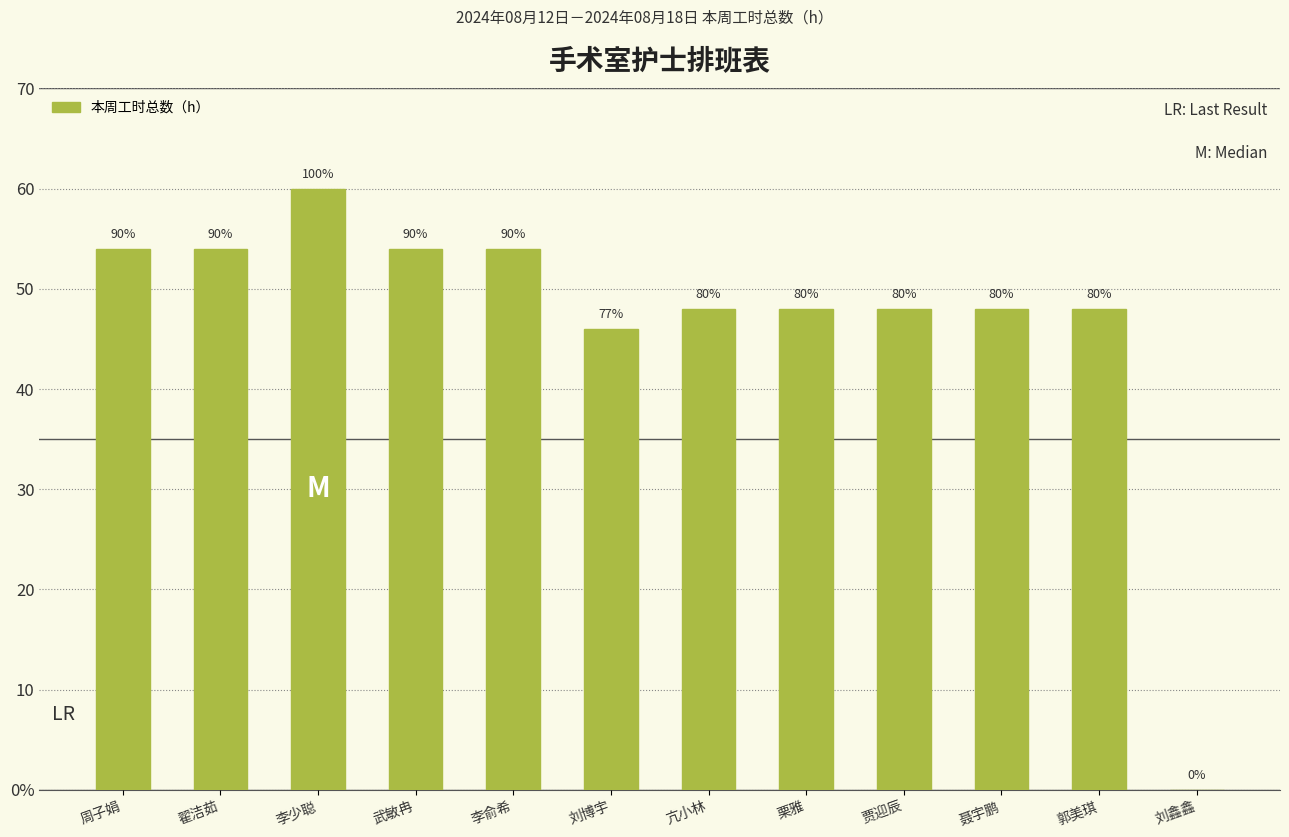

How many series are shown in this chart?

1